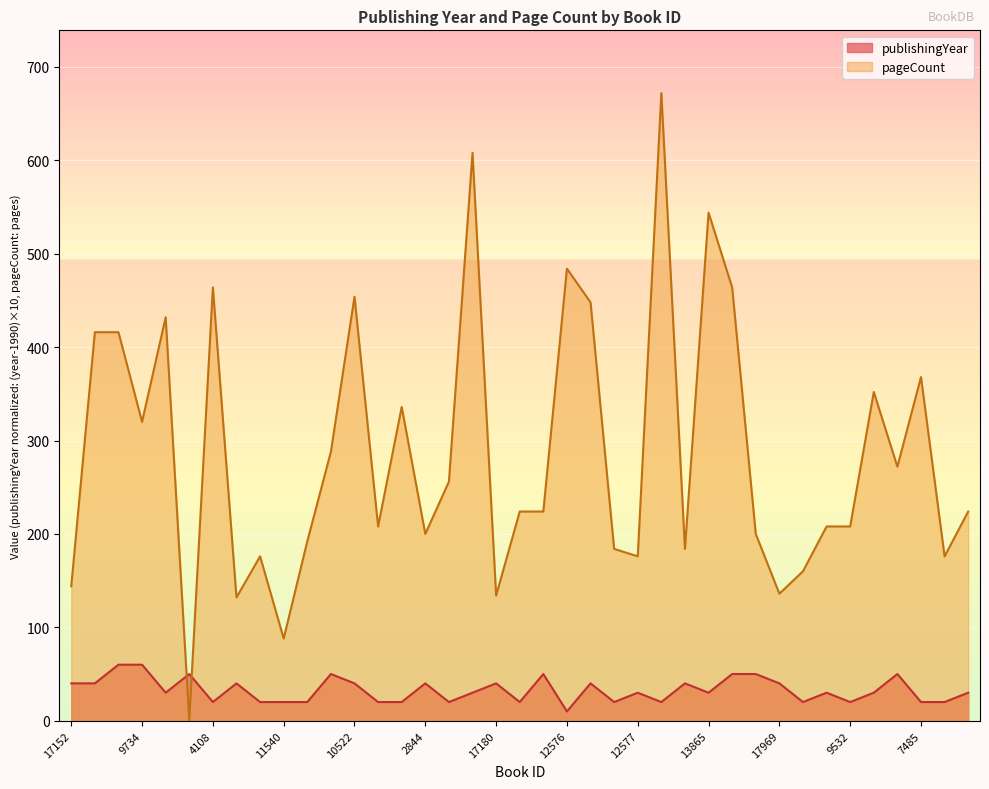

The value of publishingYear at 9734 is 60. True or false?

True